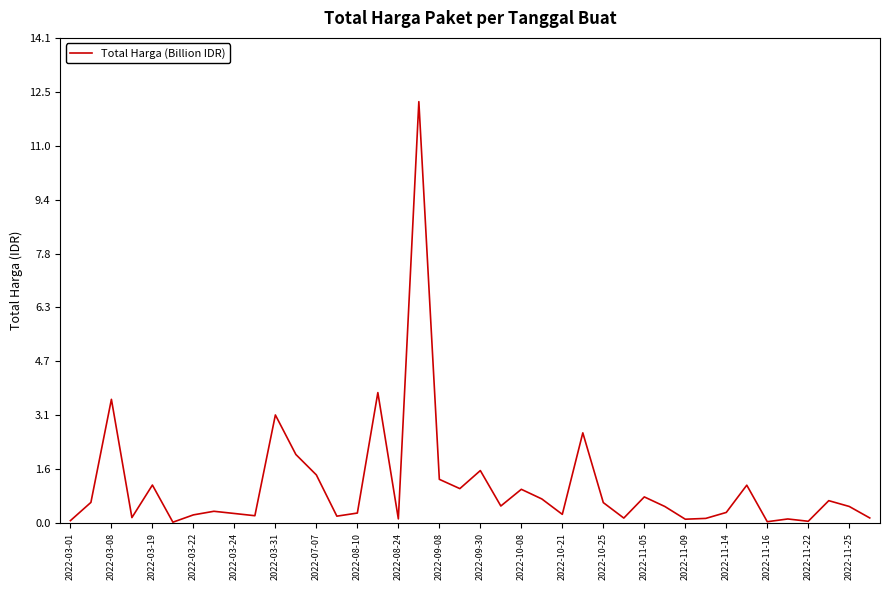

Is this an area chart (filled region under the line)?

No